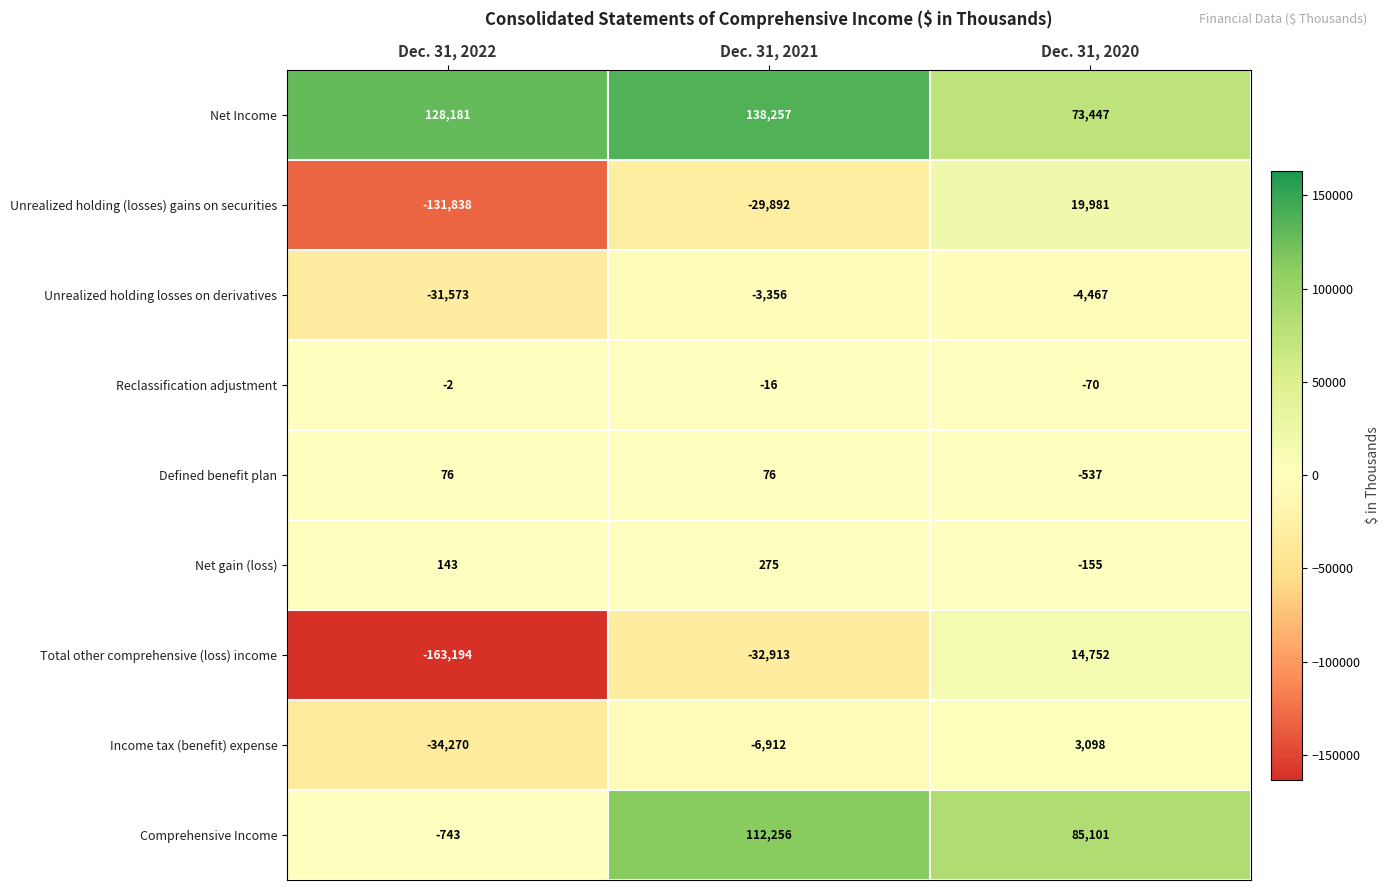

At which category is the sum across all series the highest?

Dec. 31, 2020